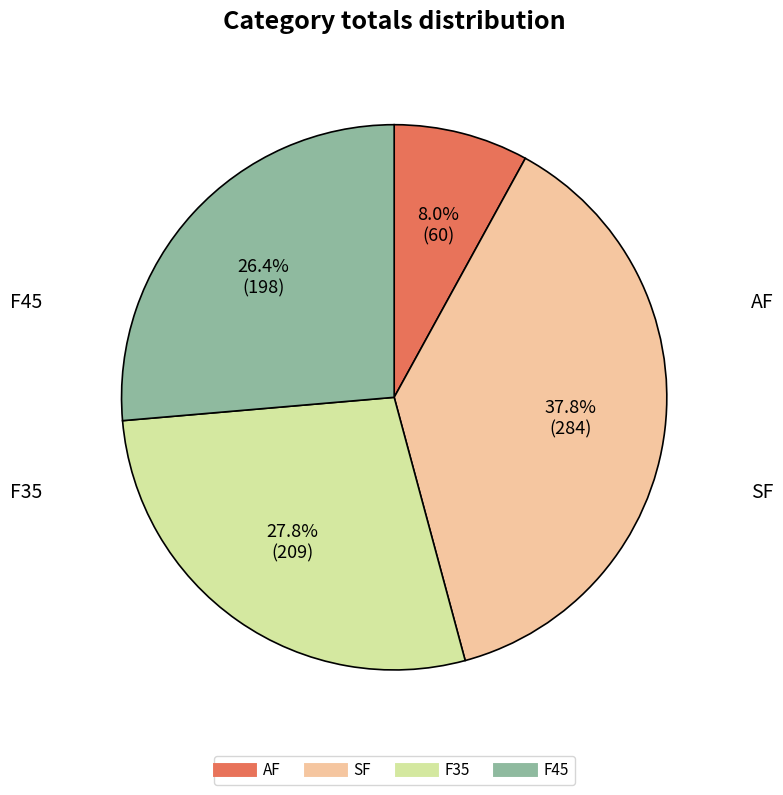

Which slice is the largest?

SF